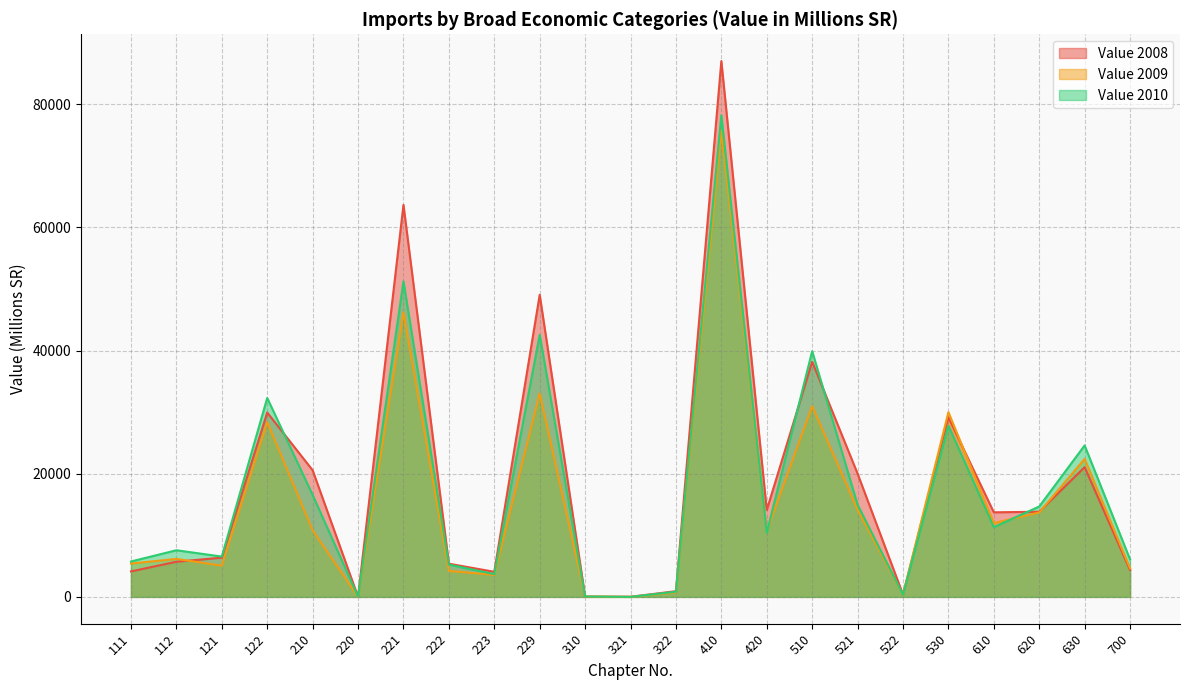

What is the value of the Value 2008 point at the 18th from the left?

388